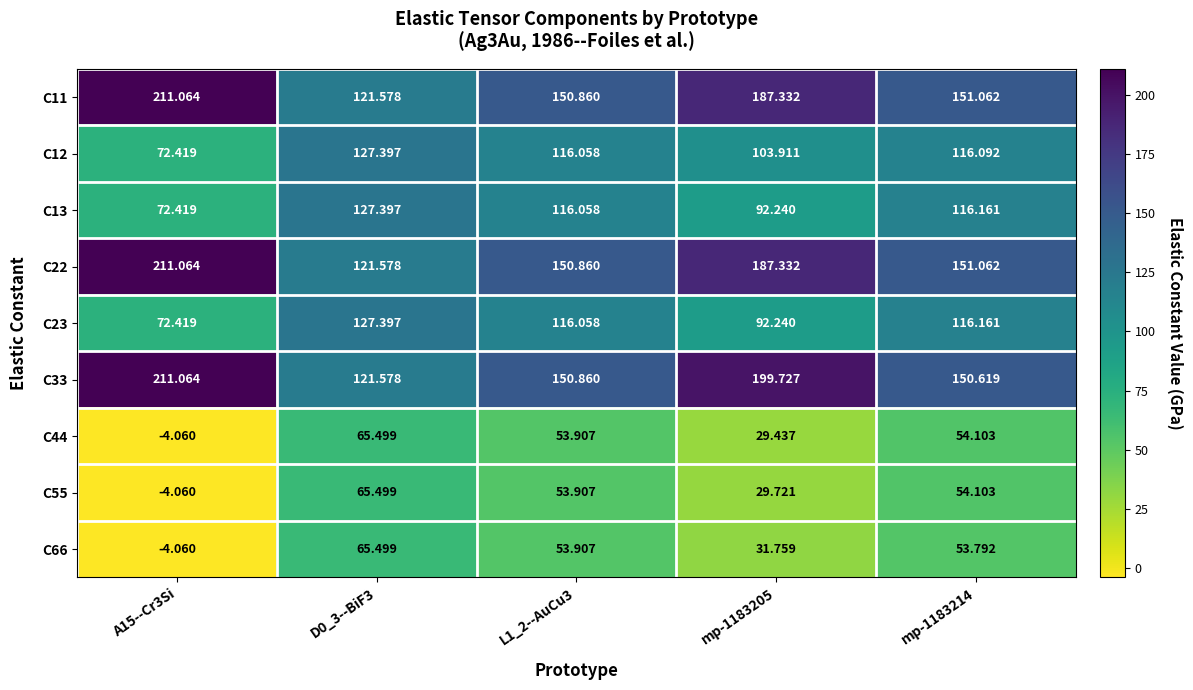

Is the value of C23 at A15--Cr3Si greater than the value of C11 at D0_3--BiF3?

No